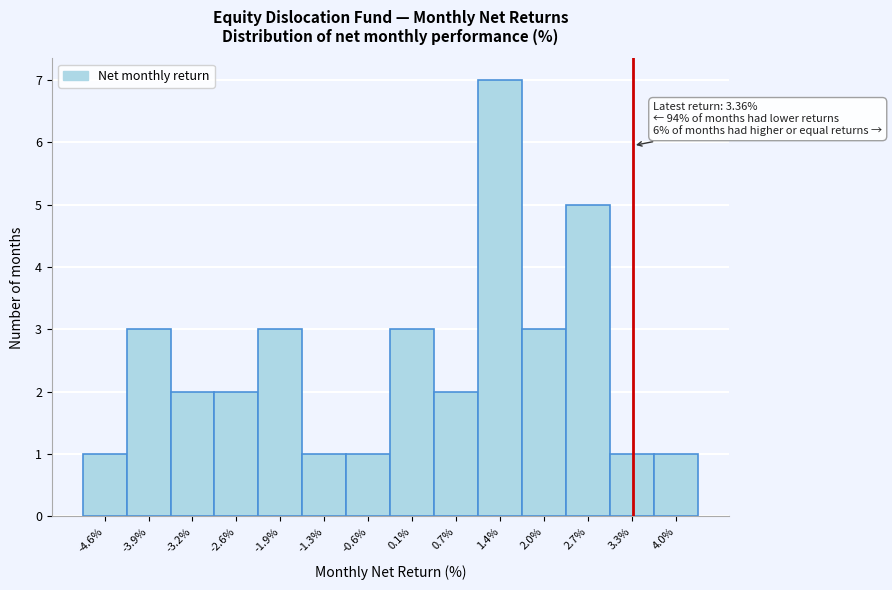

Which range on the x-axis has the tallest bar?

1.0 to 1.7